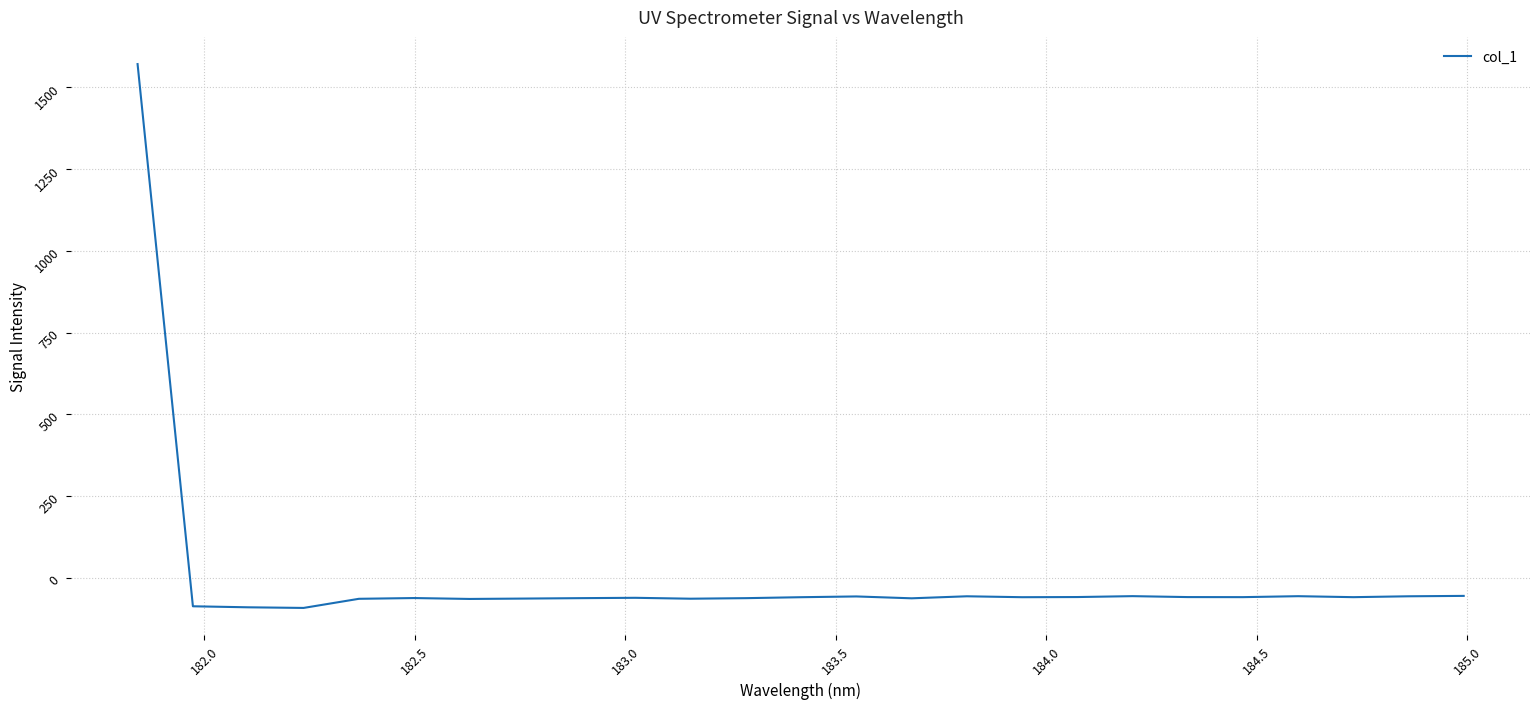

What is the minimum value shown in the chart?

-90.1